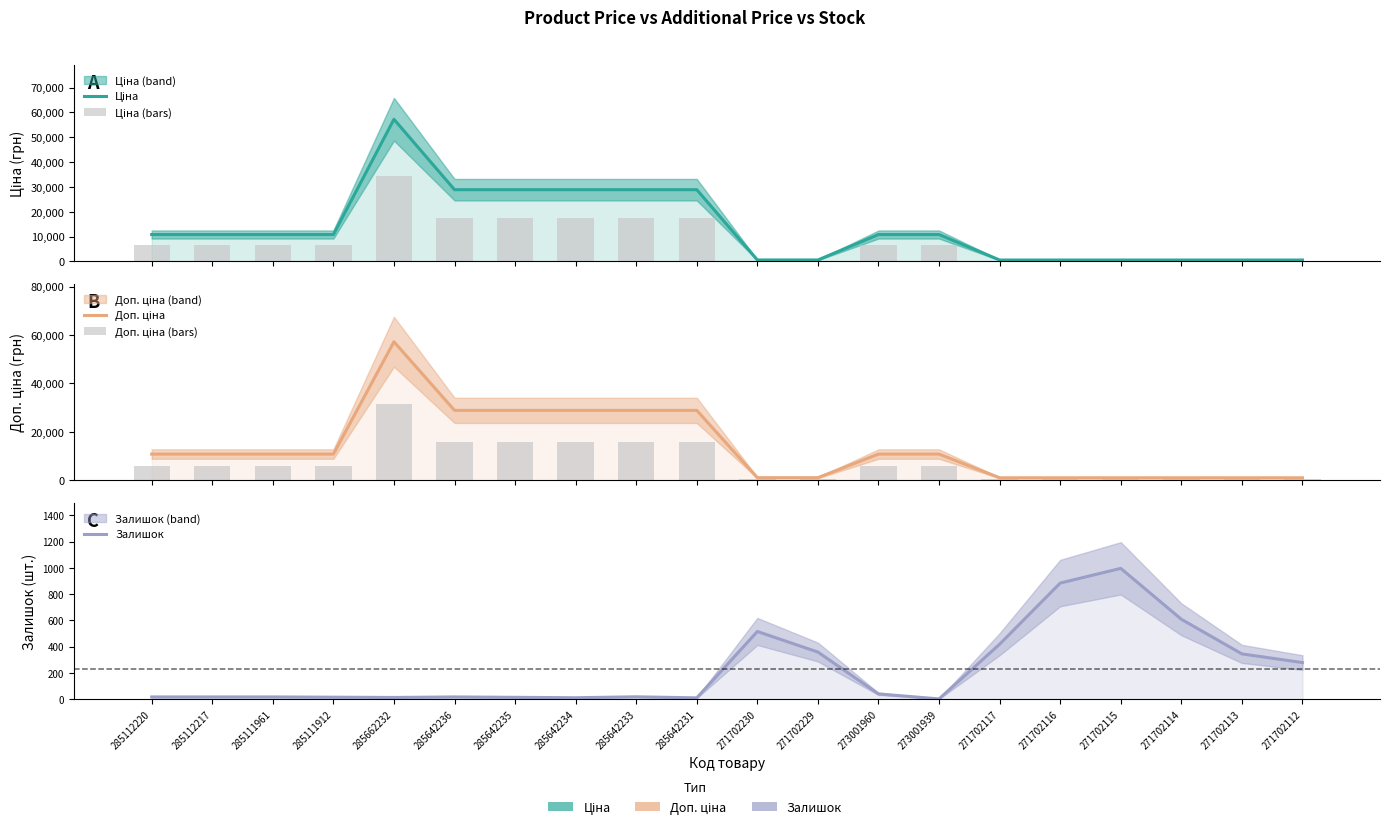

How many groups of bars are there?

20